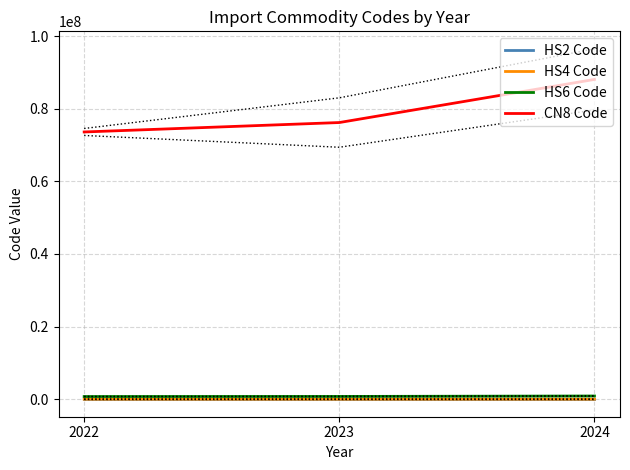

What is the spread (max minus min) of values at 2024?

88077962.0